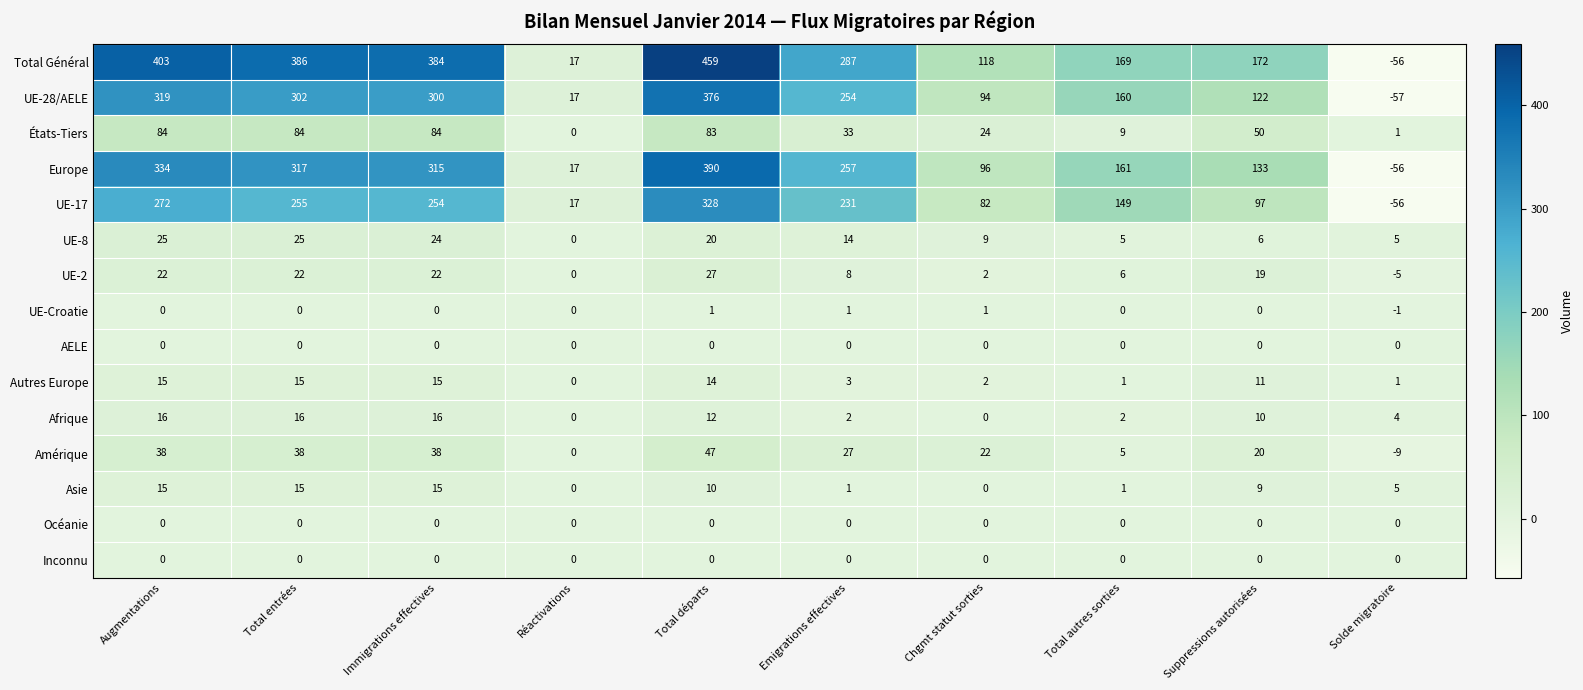

Which series has the largest range (max minus min)?

Total Général